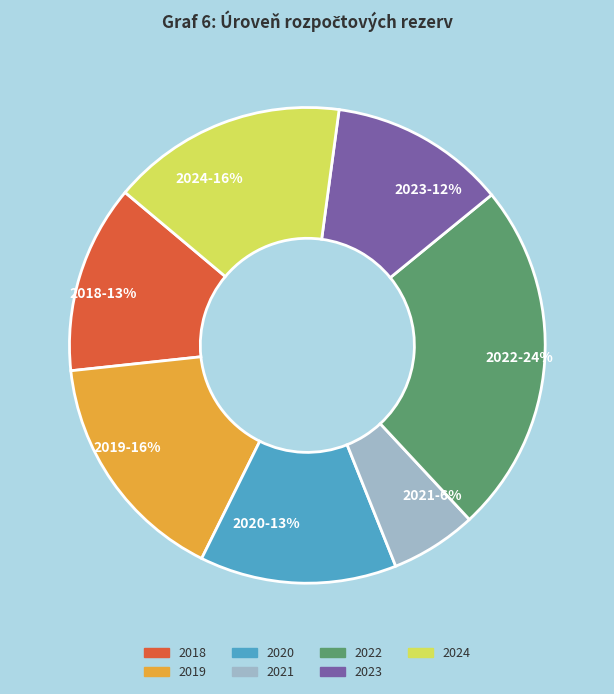

To the nearest percent, what percentage of the pie is 2023?

12%